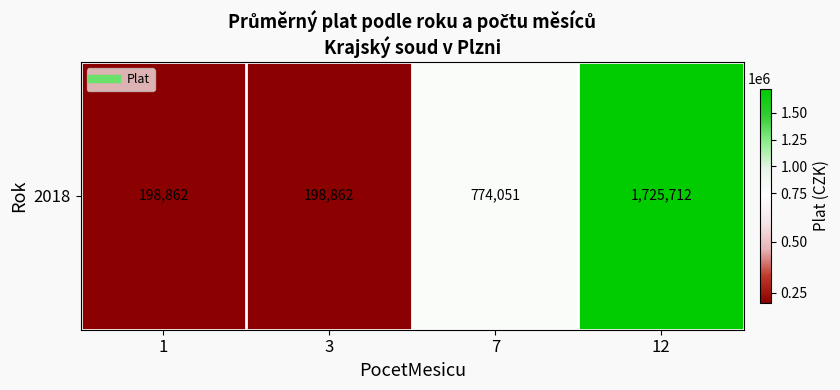

Approximately how many times larger is the value at 3 compared to 12?

0.1